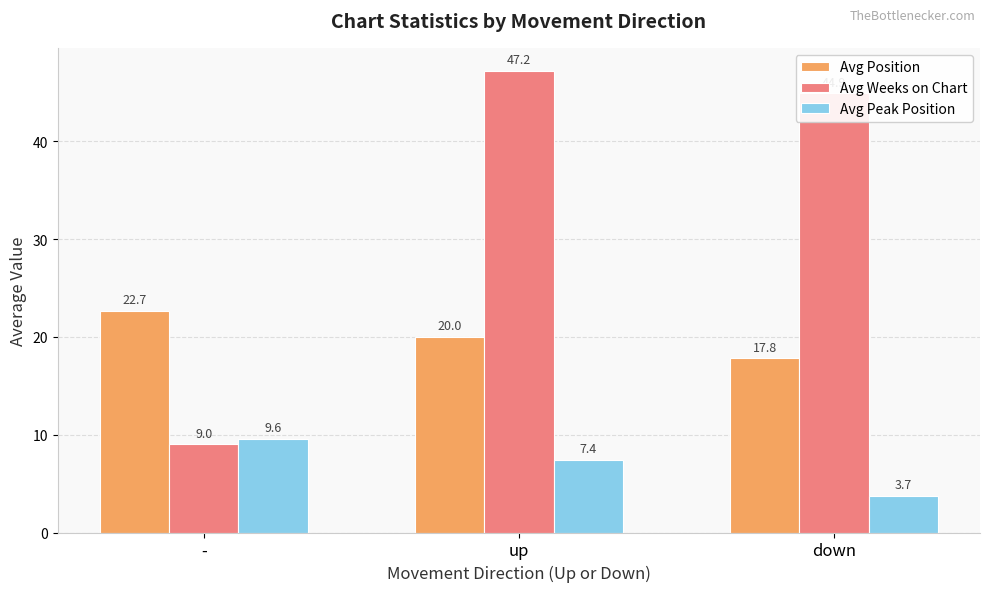

Reading left to right, extract all data points from this chart.

Avg Position: 22.7	20.0	17.8
Avg Weeks on Chart: 9.0	47.2	44.9
Avg Peak Position: 9.6	7.4	3.7